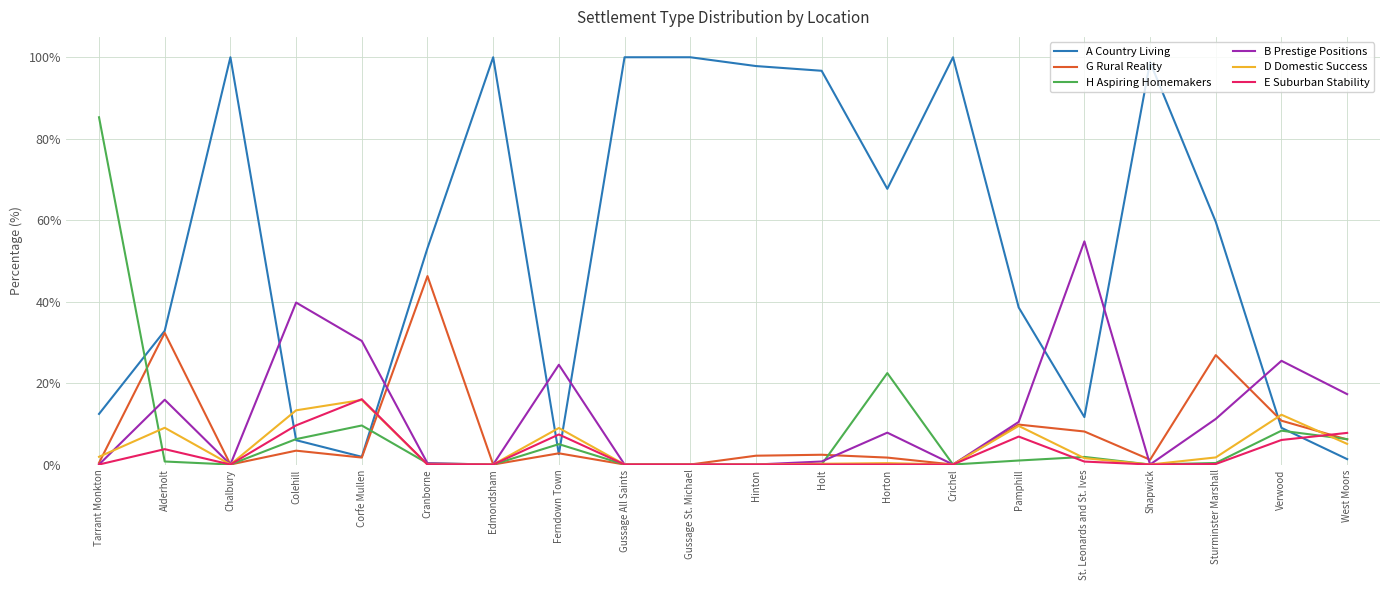

The value of G Rural Reality at Edmondsham is 0.0. True or false?

True